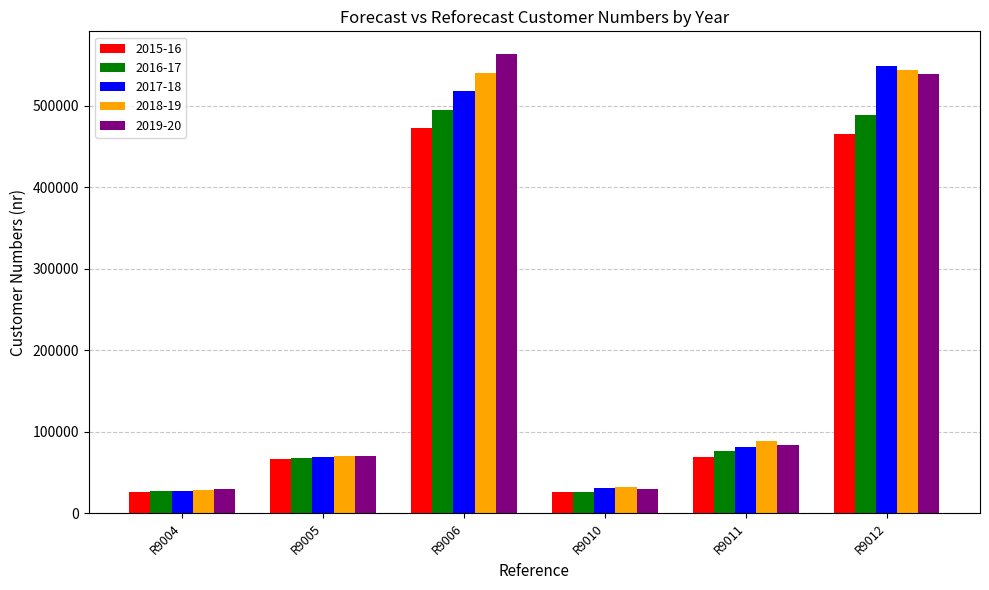

Which series has the largest range (max minus min)?

2019-20